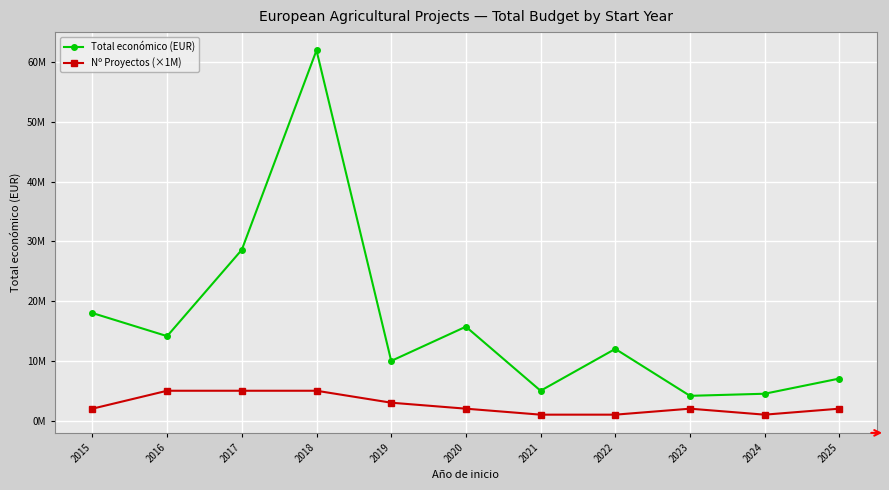

List the series in order of their overall mean, highest first.

Total económico (EUR), Nº Proyectos (×1M)